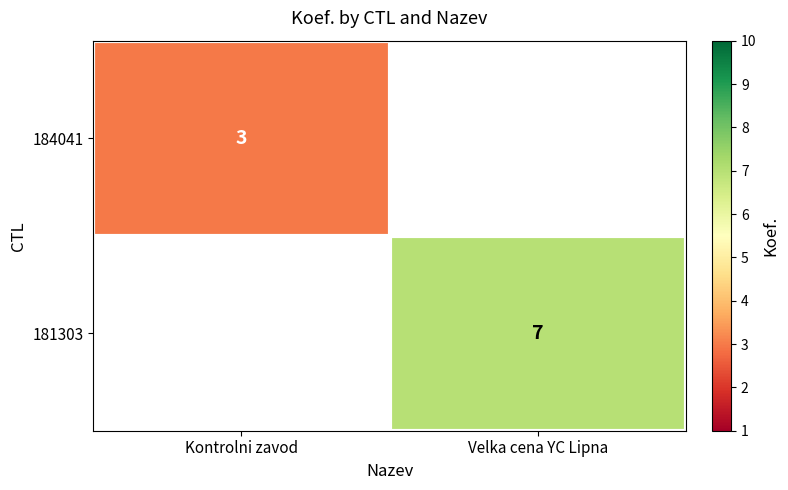

At how many categories does at least one series exceed 6?

1